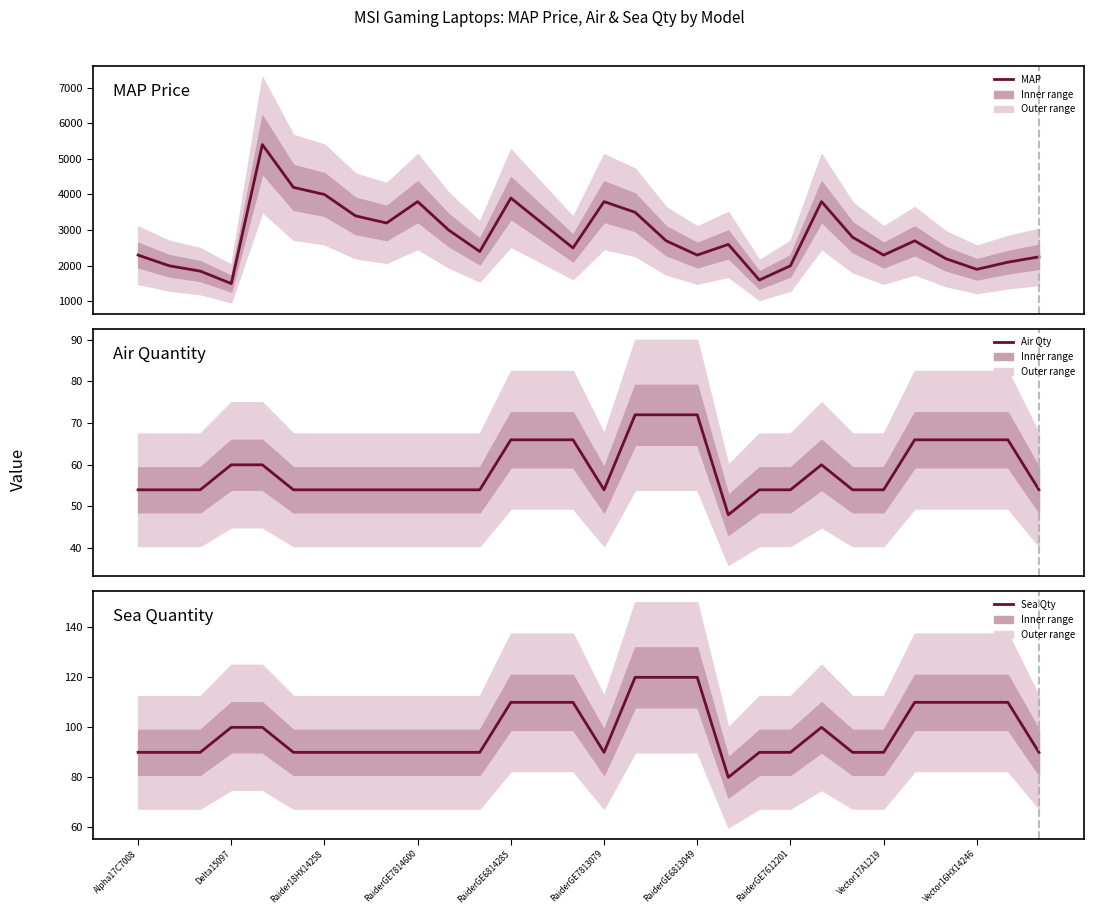

What position from the left is RaiderGE6813049?

19